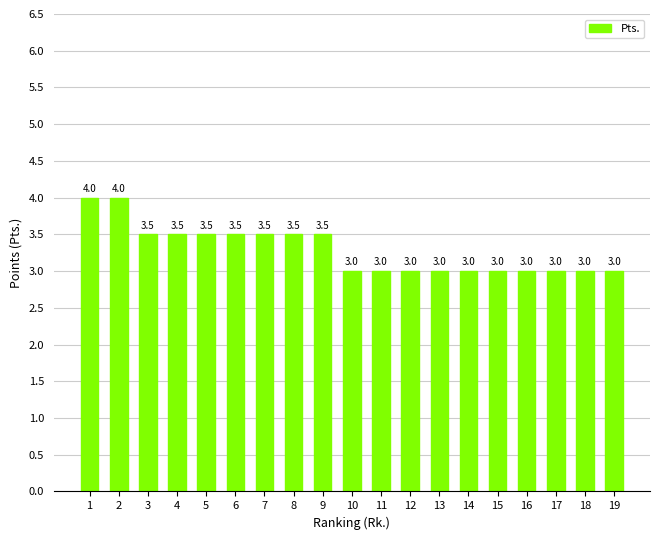

What is the smallest value displayed?

3.0